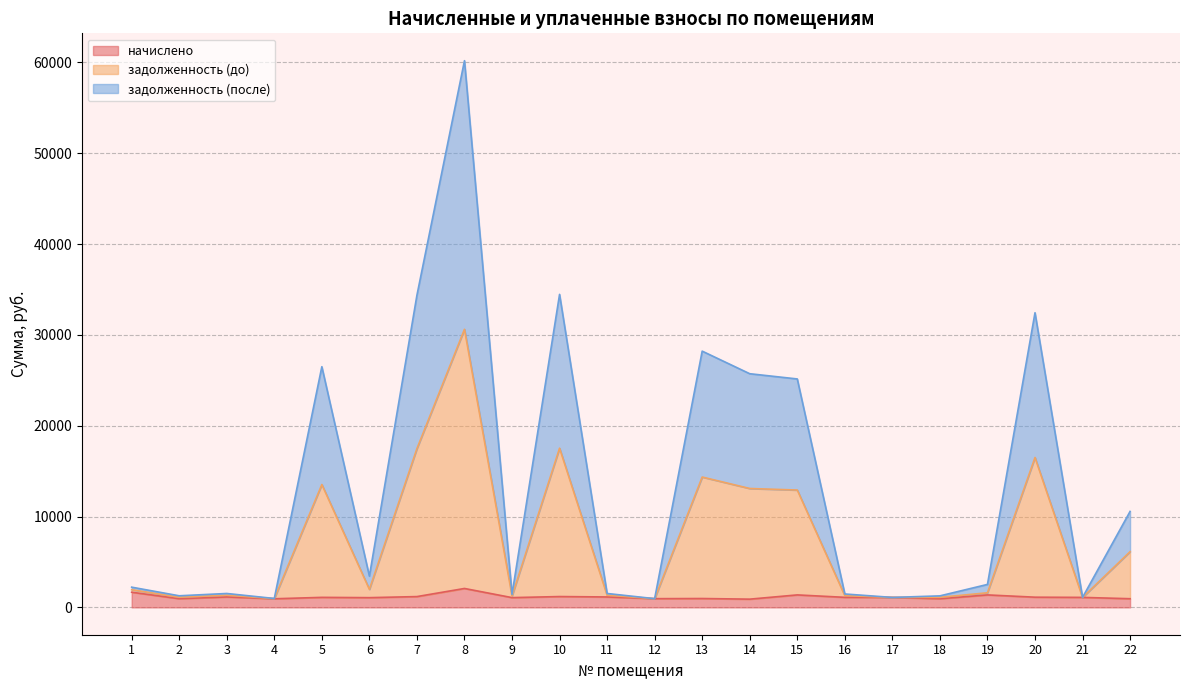

Does the chart display data point markers on the line(s)?

No